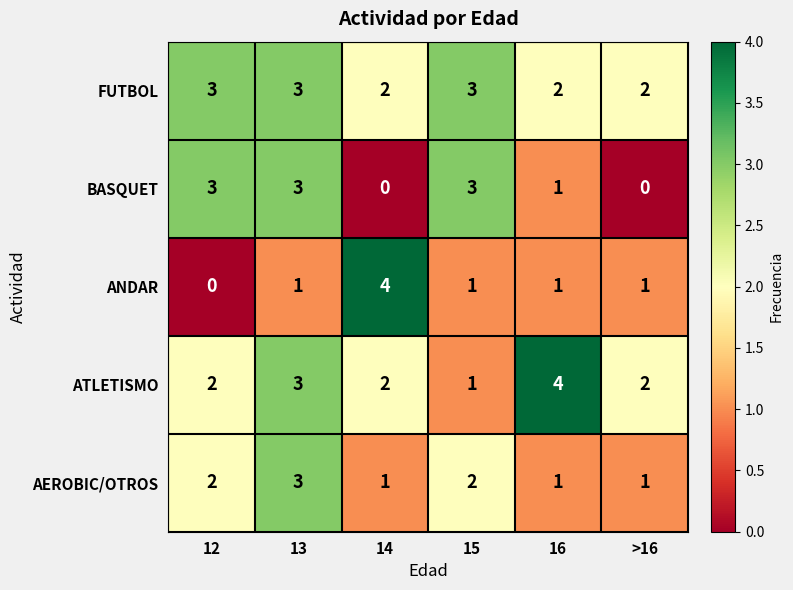

Which series changed the most between 14 and 16?

ANDAR